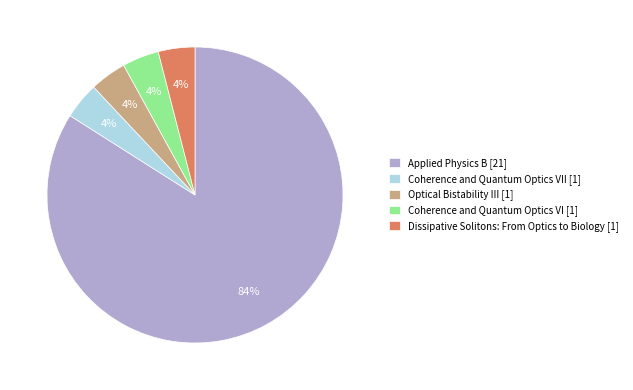

To the nearest percent, what portion does Optical Bistability III [1] represent?

4%